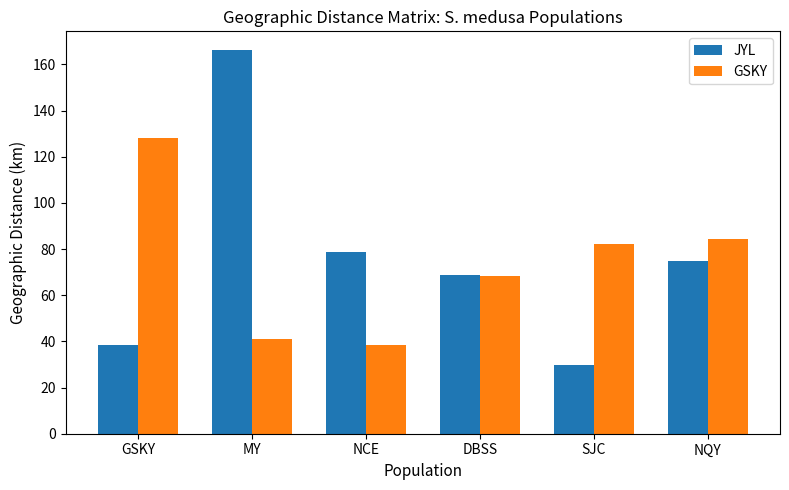

The GSKY series shows 17.4 at SJC. True or false?

False